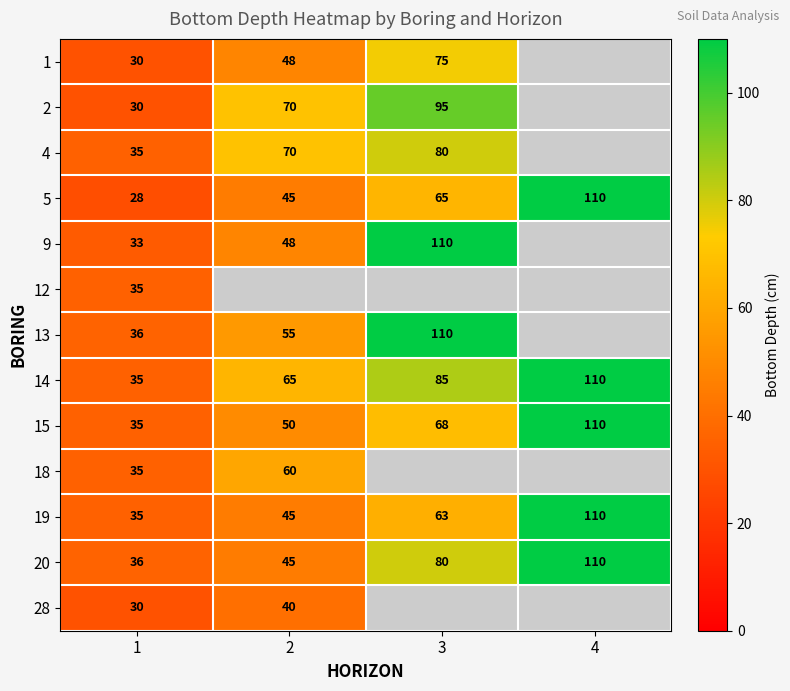

What is the difference between the 14 values at 4 and 1?

75